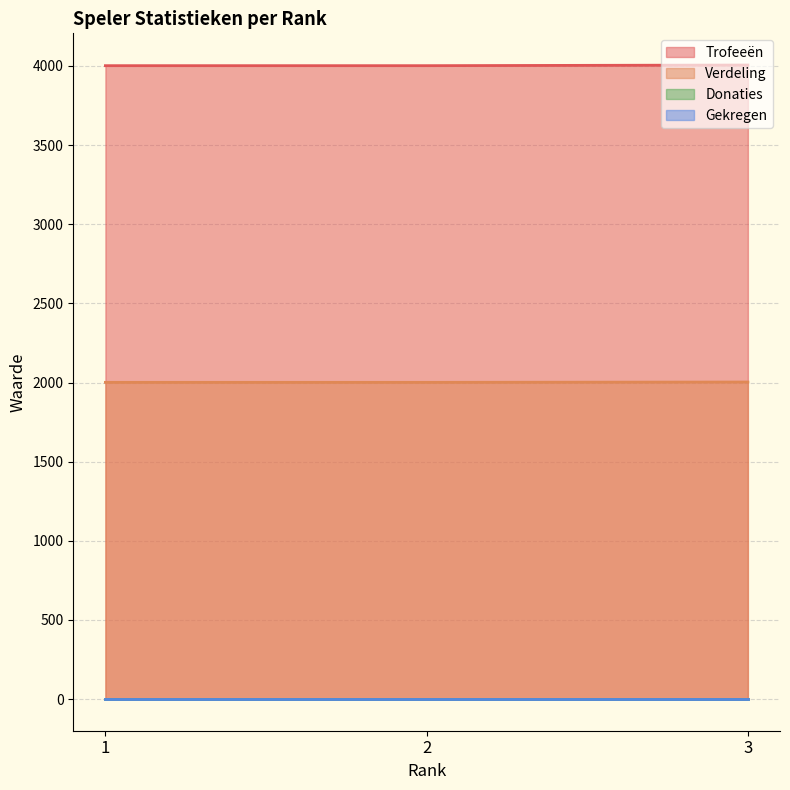

The Verdeling series shows 3196 at 2. True or false?

False